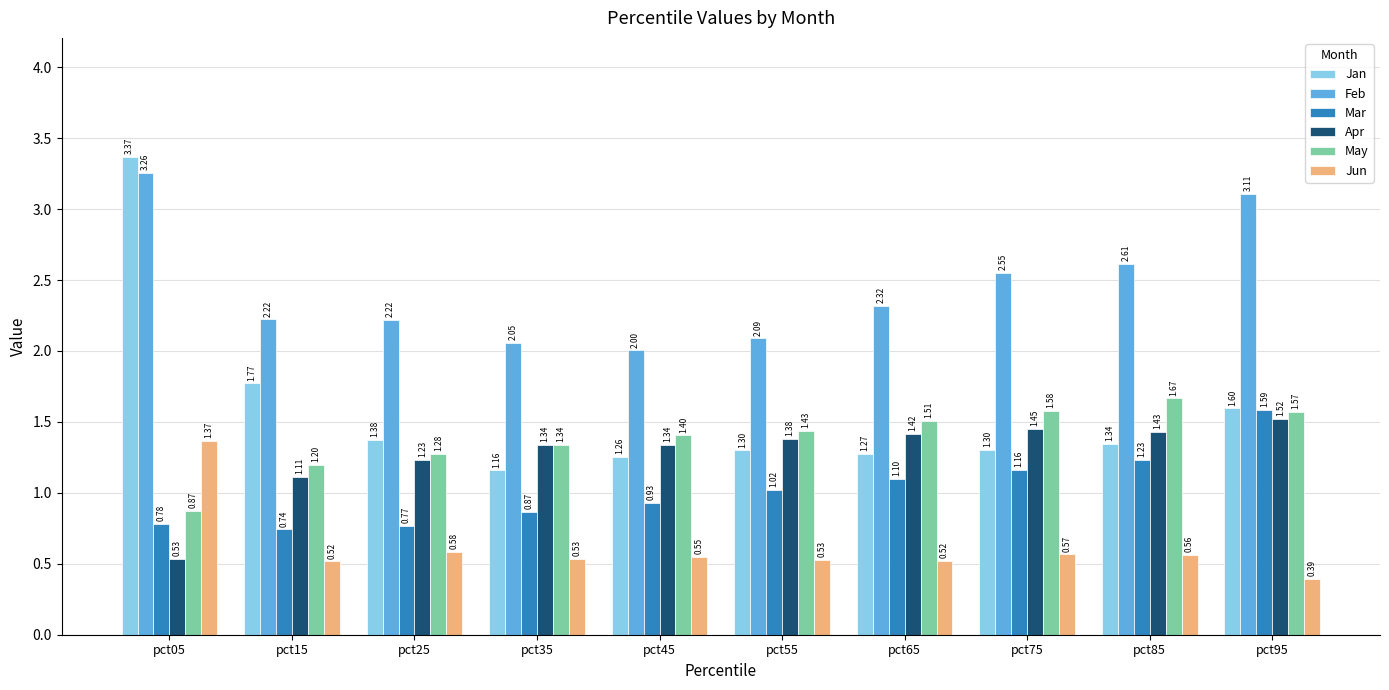

Which series has the widest spread of values?

Jan